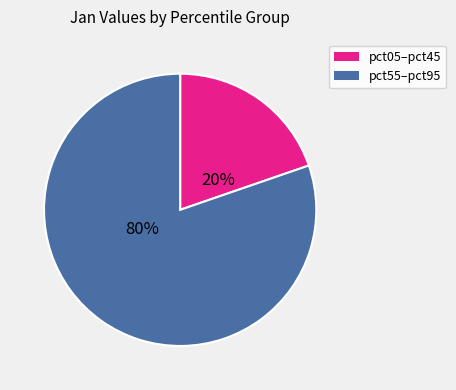

To the nearest percent, what is the average slice percentage?

50%